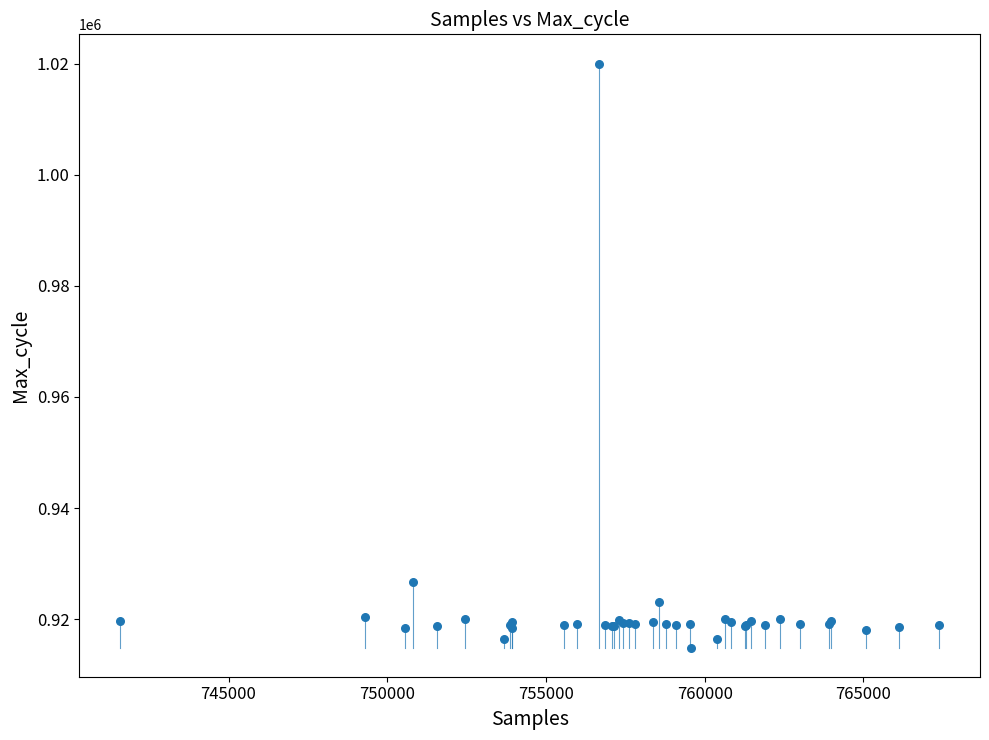

What Y value in the scatter plot is closest to 967447?

926740